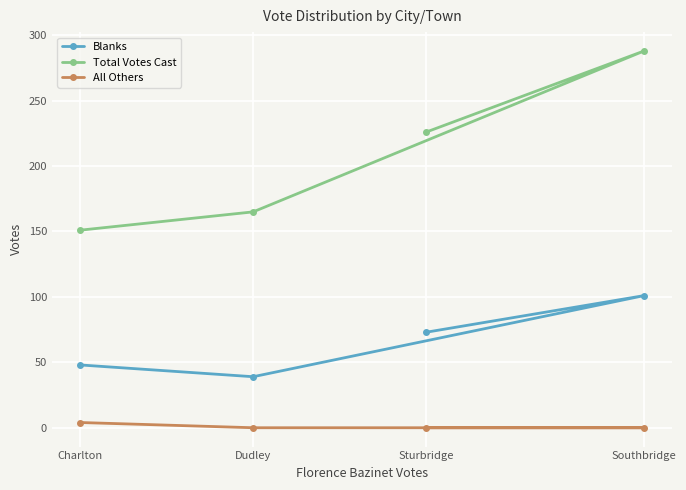

Reading left to right, what are all the values shown in this chart?

Blanks: Charlton=48	Dudley=39	Sturbridge=73	Southbridge=101
Total Votes Cast: Charlton=151	Dudley=165	Sturbridge=226	Southbridge=288
All Others: Charlton=4	Dudley=0	Sturbridge=0	Southbridge=0